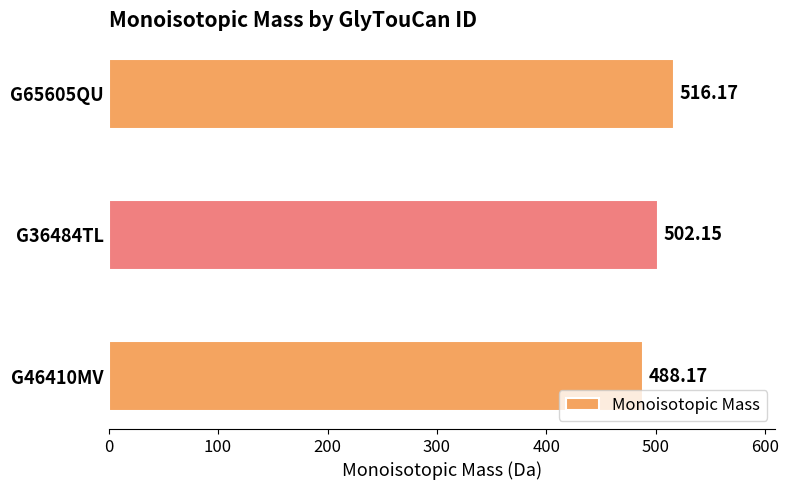

What is the ratio of the value at G65605QU to the value at G36484TL?

1.0